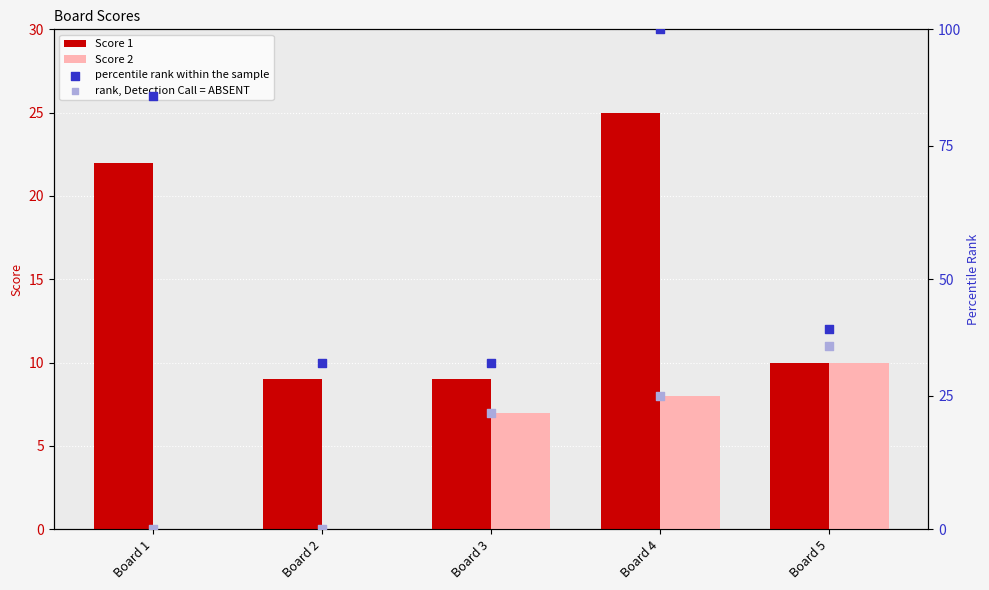

What are all the series names shown in the legend?

Score 1, Score 2, percentile rank within the sample, rank, Detection Call = ABSENT